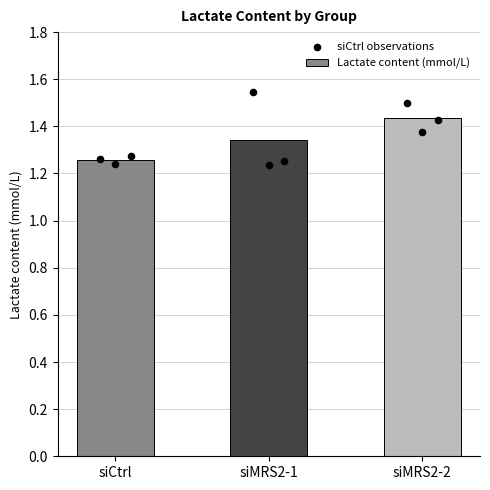

Which series contains the lowest Y value?

siCtrl observations